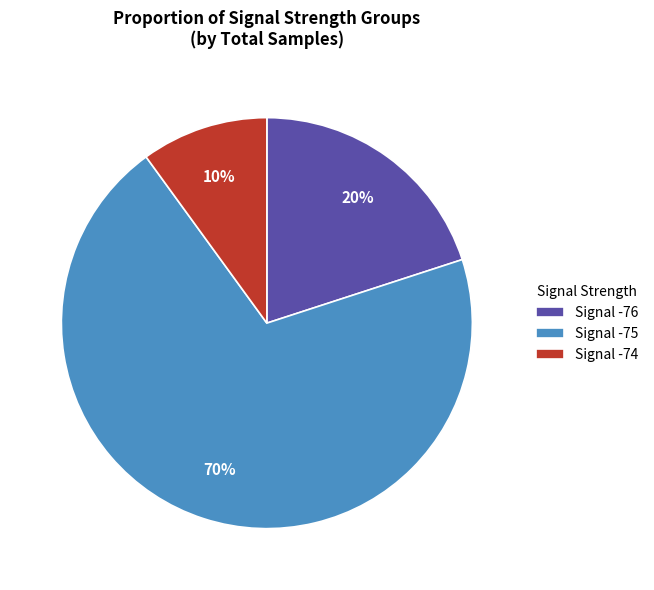

To the nearest percent, what portion does Signal -76 represent?

20%